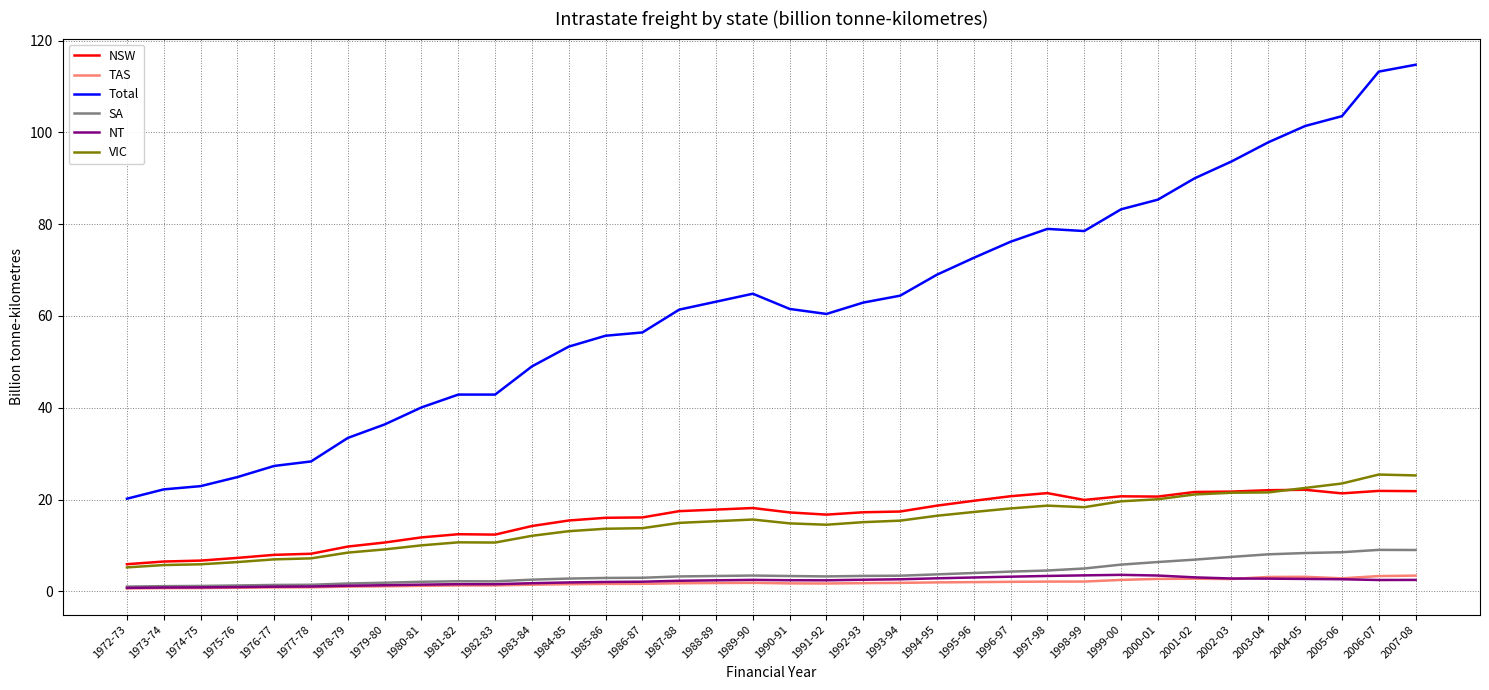

The NT series shows 2.8 at 2002-03. True or false?

True